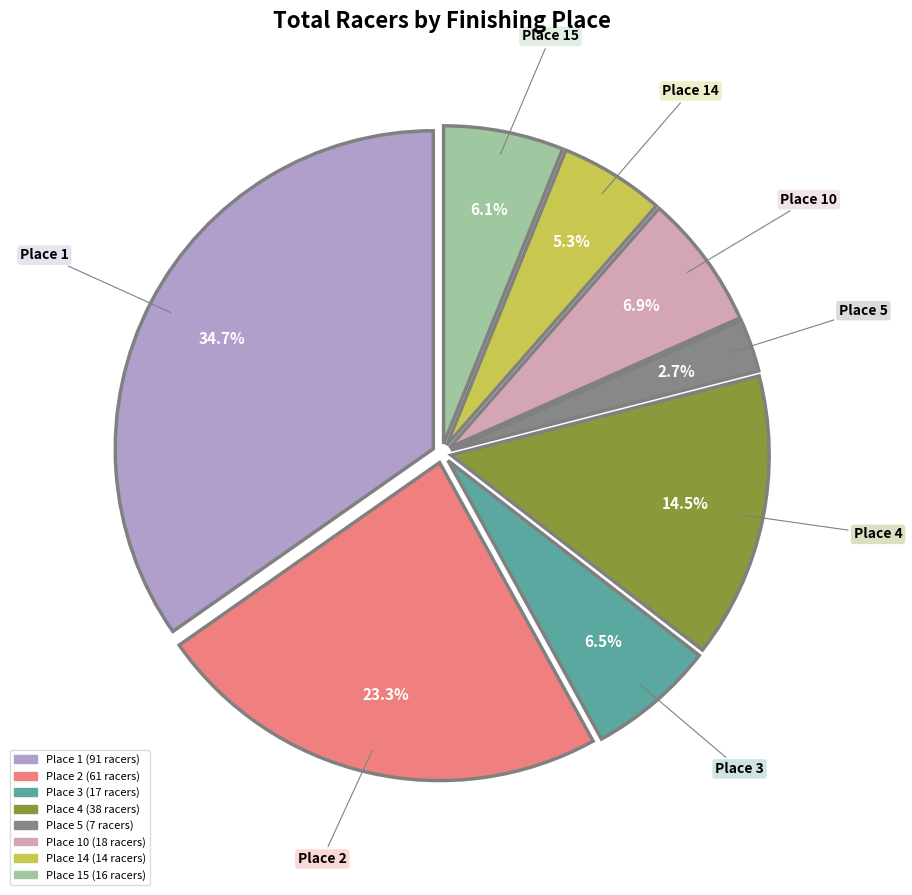

Is there a majority slice in this chart?

No